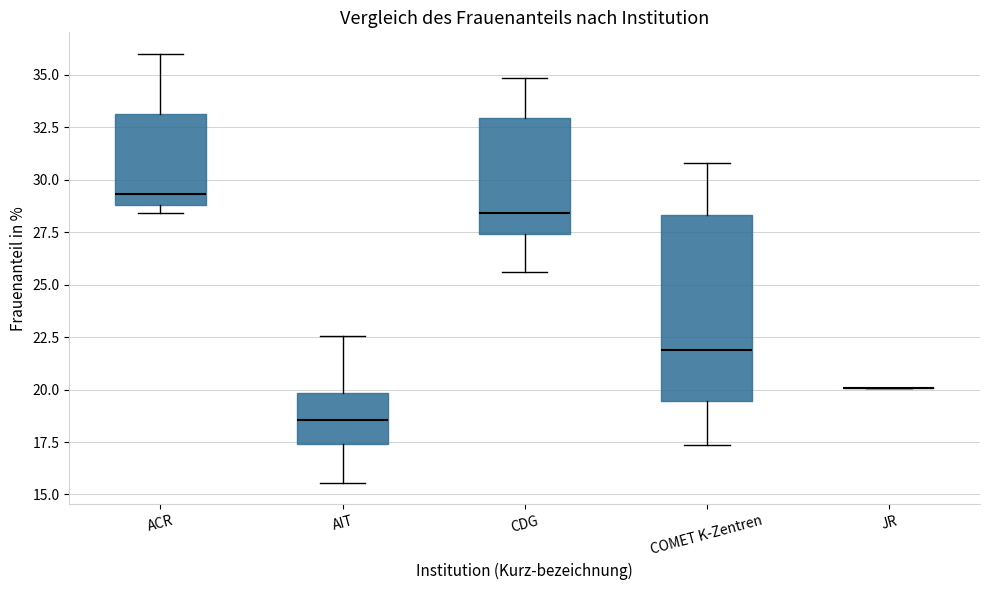

Reading left to right, read every box against the y-axis: the position of its median line, the range the box covers, and the ends of its whiskers. The values are not printed on the chart, so give them approximately, as read against the axis.

ACR: median 29.5, box 29.0 to 33.0, whiskers 28.5 to 36.0
AIT: median 18.5, box 17.5 to 20.0, whiskers 15.5 to 22.5
CDG: median 28.5, box 27.5 to 33.0, whiskers 25.5 to 35.0
COMET K-Zentren: median 22.0, box 19.5 to 28.5, whiskers 17.5 to 31.0
JR: box collapsed to a line at 20.0, whiskers 20.0 to 20.0